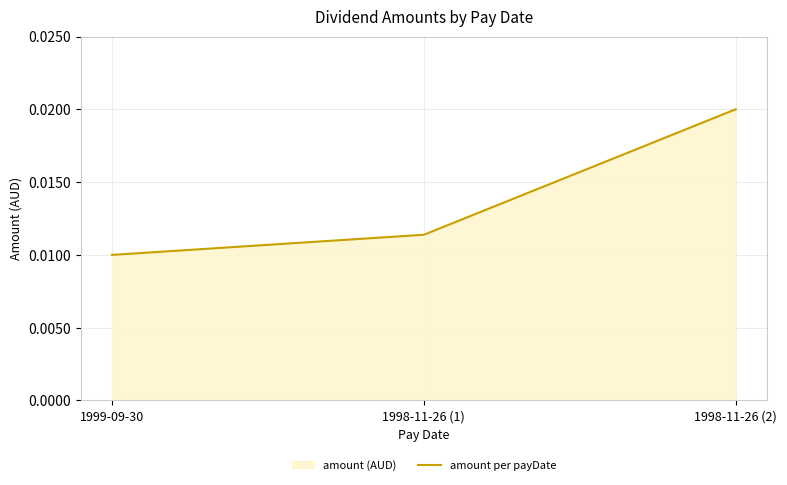

List the labels in order of value, smallest first.

1999-09-30, 1998-11-26 (1), 1998-11-26 (2)